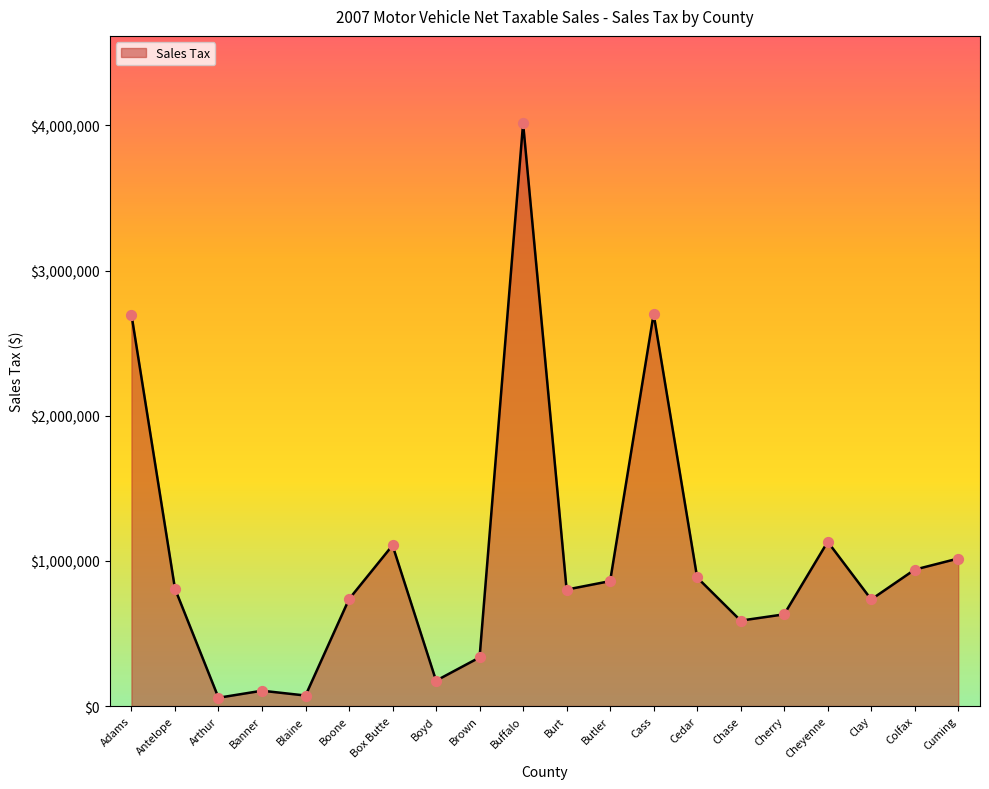

What is the change in value from Antelope to Cedar?

+76689.9